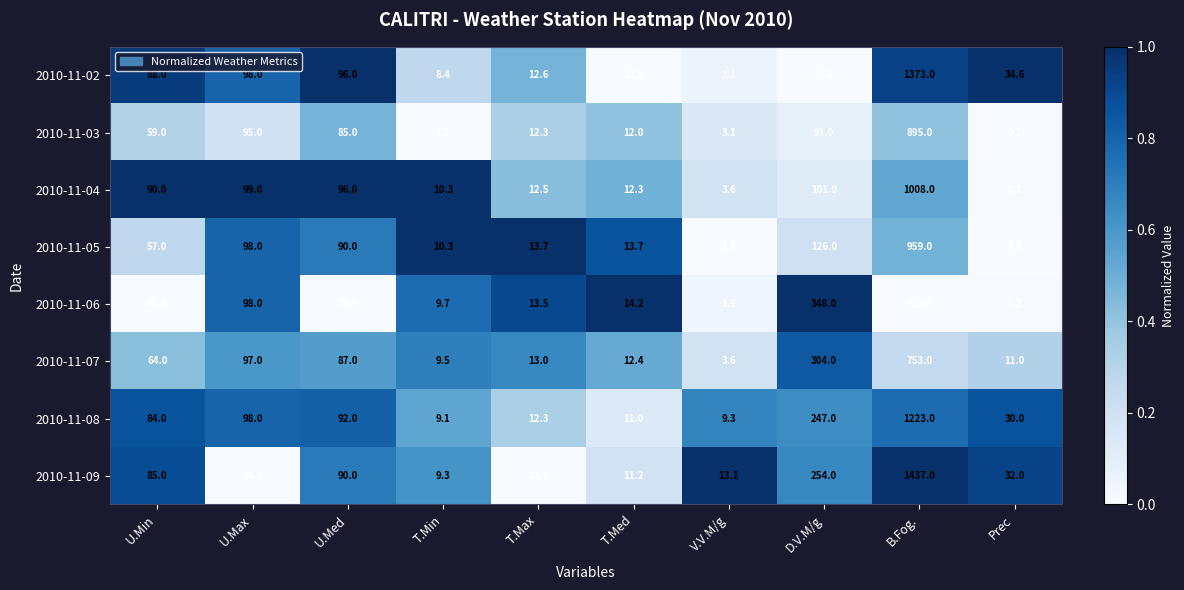

The value of 2010-11-04 at B.Fog. is 1008.0. True or false?

True